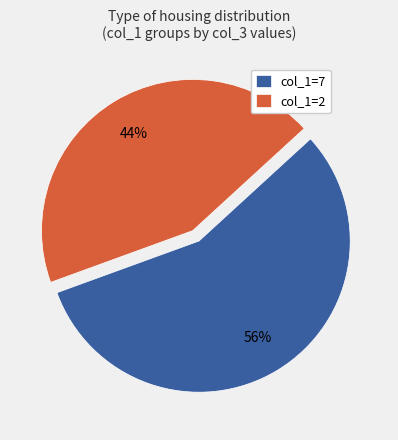

Is the sum of col_1=2 and col_1=7 greater than half?

Yes